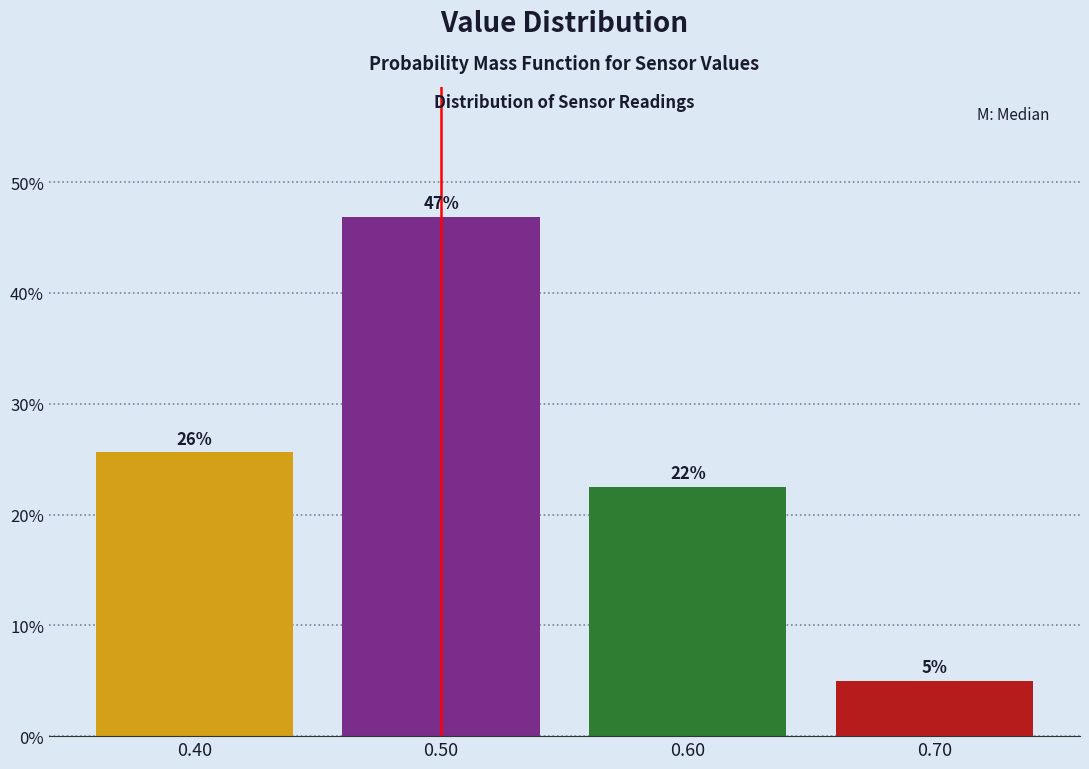

What is the approximate value at 0.60?

22.5